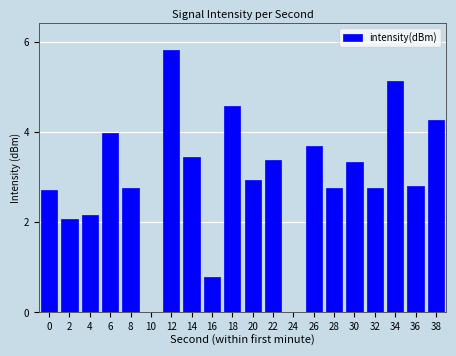

Approximately how many times larger is the value at 28 compared to 12?

0.5